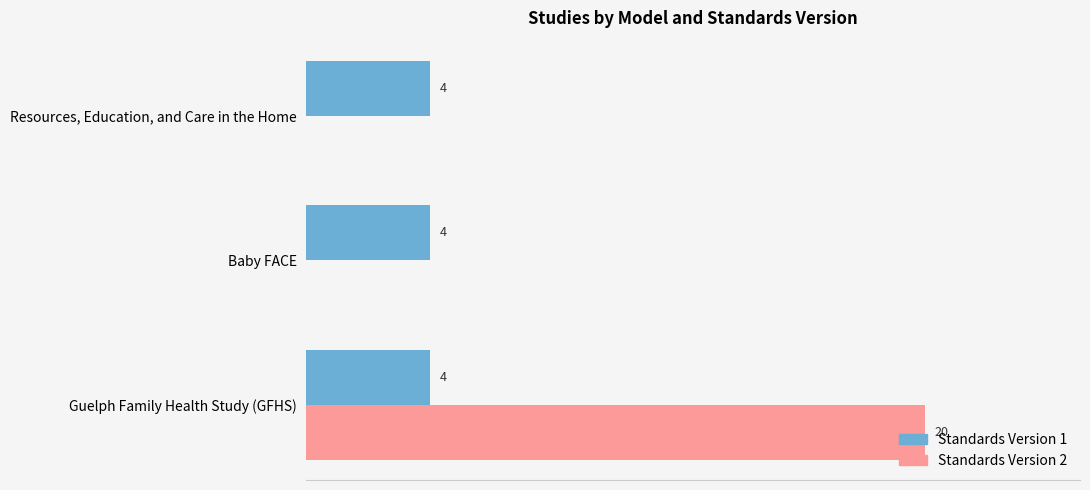

Is the value of Standards Version 2 at Baby FACE greater than the value of Standards Version 1 at Baby FACE?

No